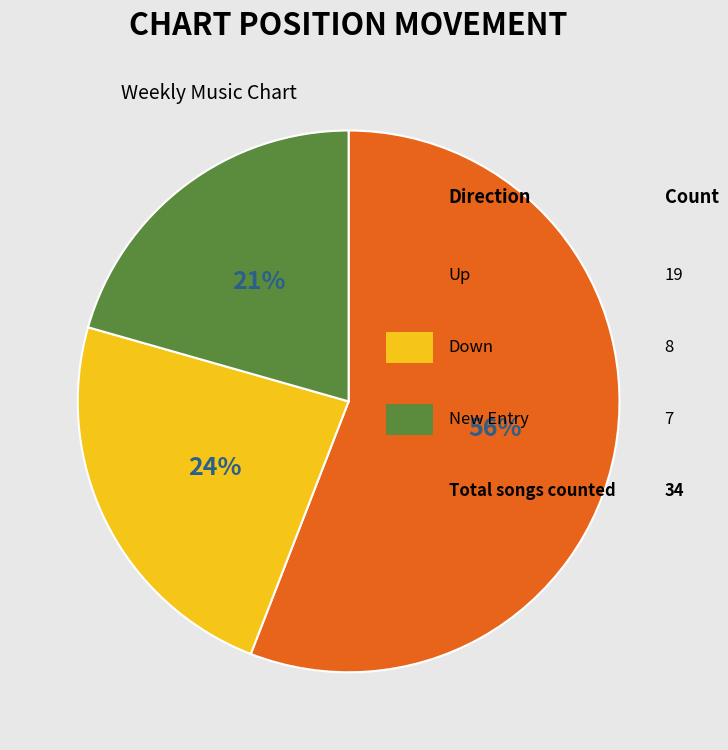

Is there a majority slice in this chart?

Yes